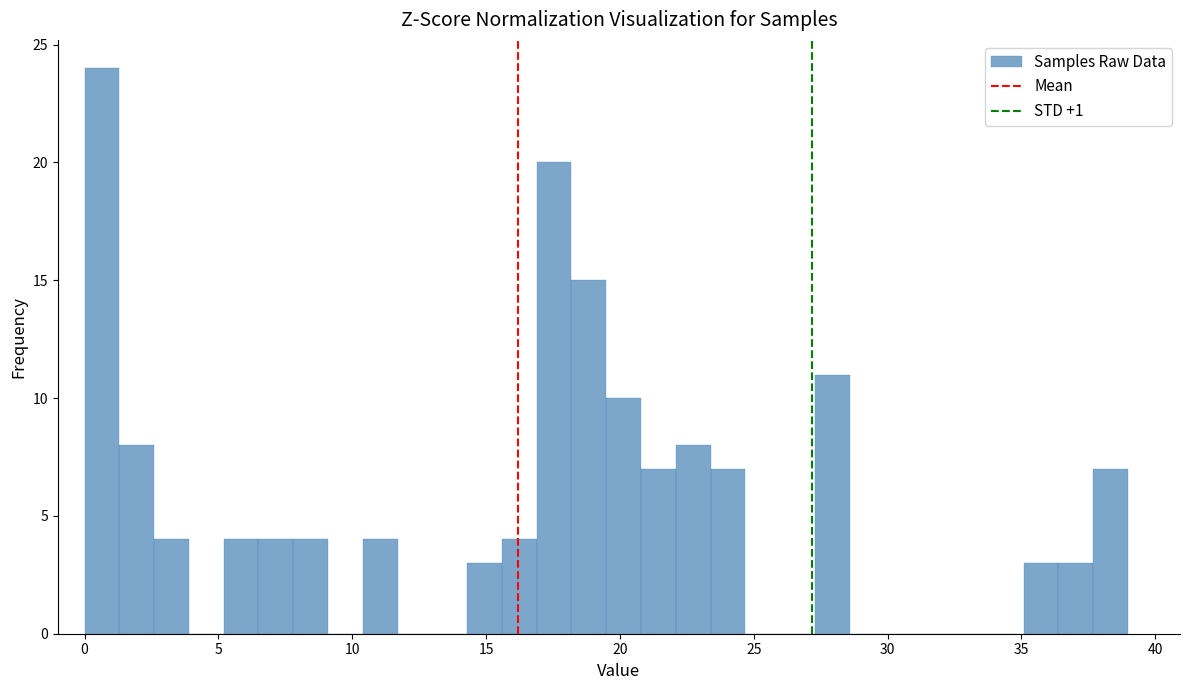

Around what value on the x-axis is the tallest bar? Give the approximate position of its centre, as read against the axis.

0.5